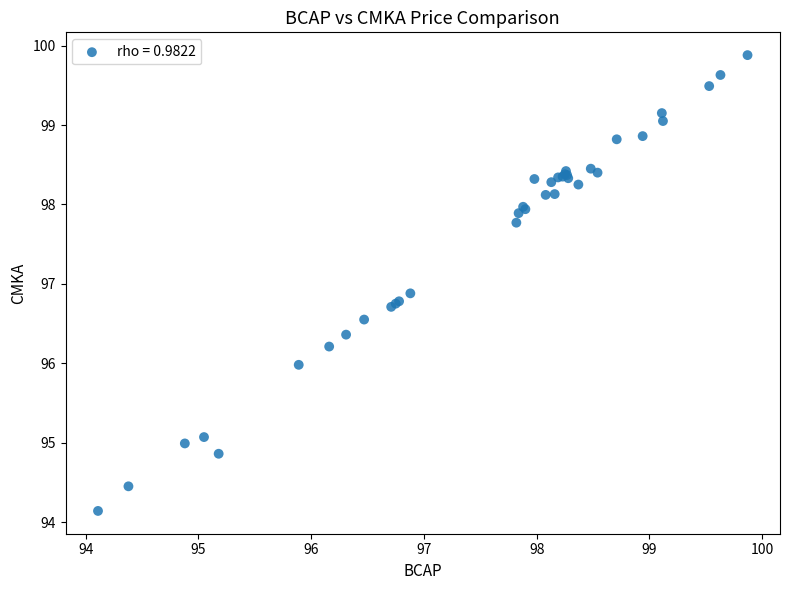

What Y value in the scatter plot is closest to 97?

96.9